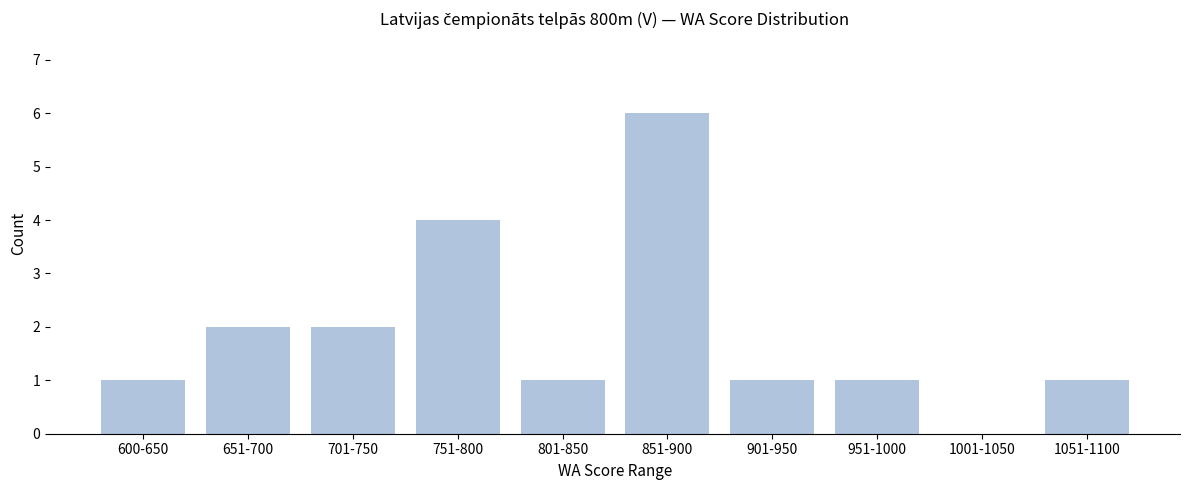

Reading left to right, transcribe all the data shown in this chart.

600-650=1	651-700=2	701-750=2	751-800=4	801-850=1	851-900=6	901-950=1	951-1000=1	1001-1050=0	1051-1100=1